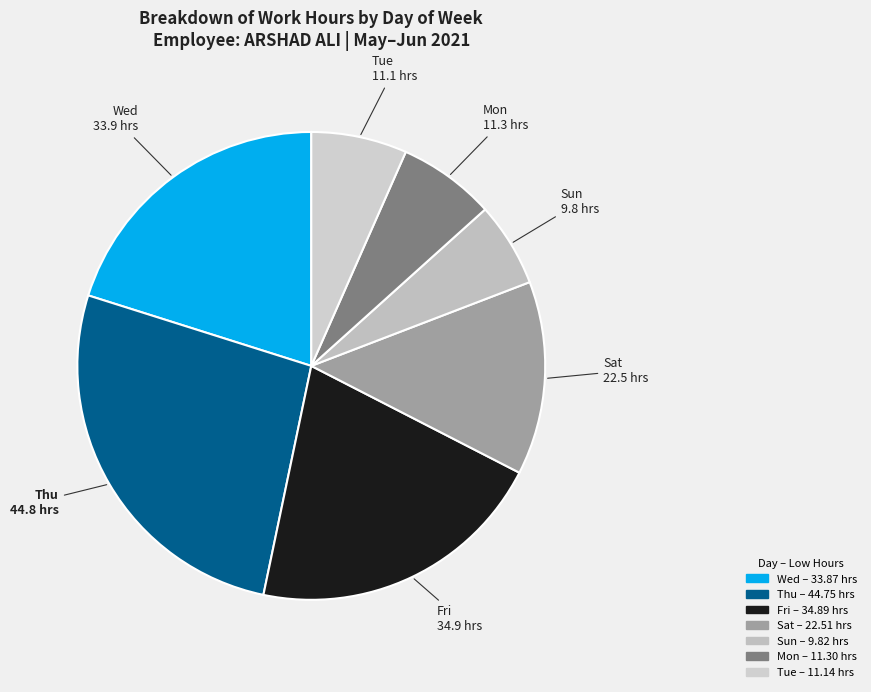

Which category has the smallest portion of the pie?

Sun